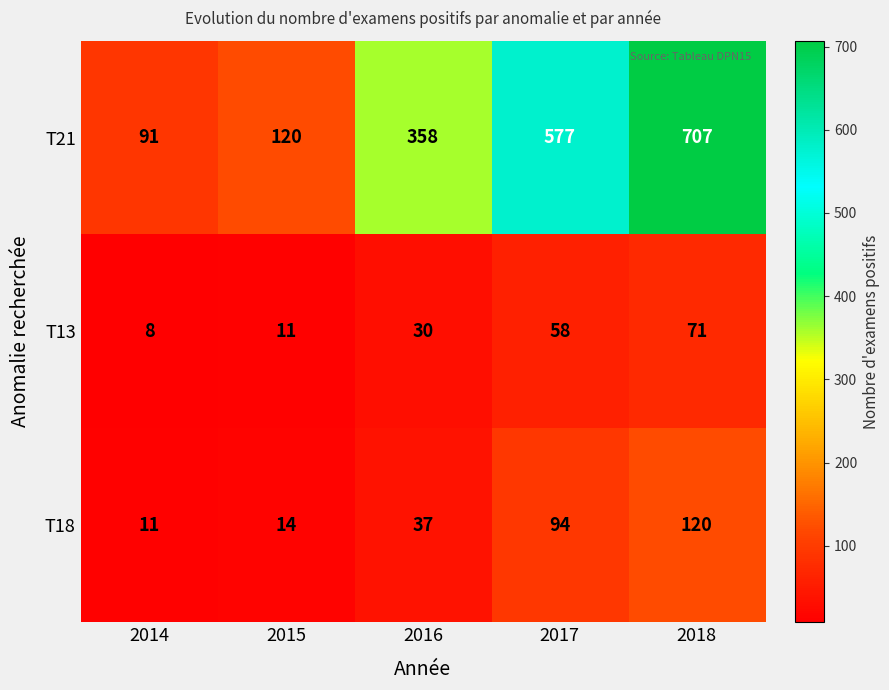

Reading left to right, transcribe all the data shown in this chart.

T21: 2014=91	2015=120	2016=358	2017=577	2018=707
T13: 2014=8	2015=11	2016=30	2017=58	2018=71
T18: 2014=11	2015=14	2016=37	2017=94	2018=120